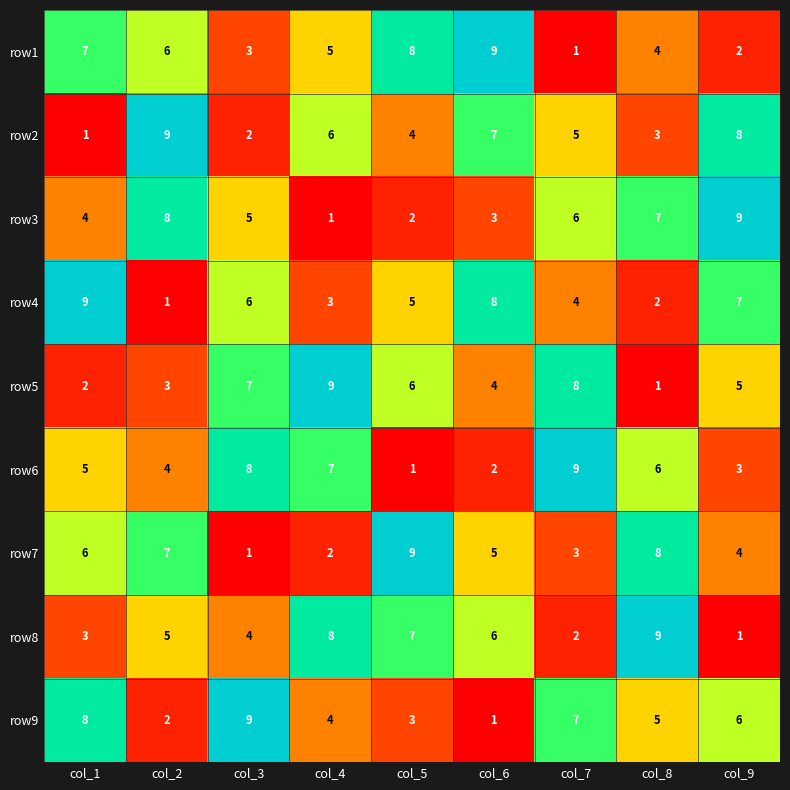

What is the spread (max minus min) of values at col_2?

8